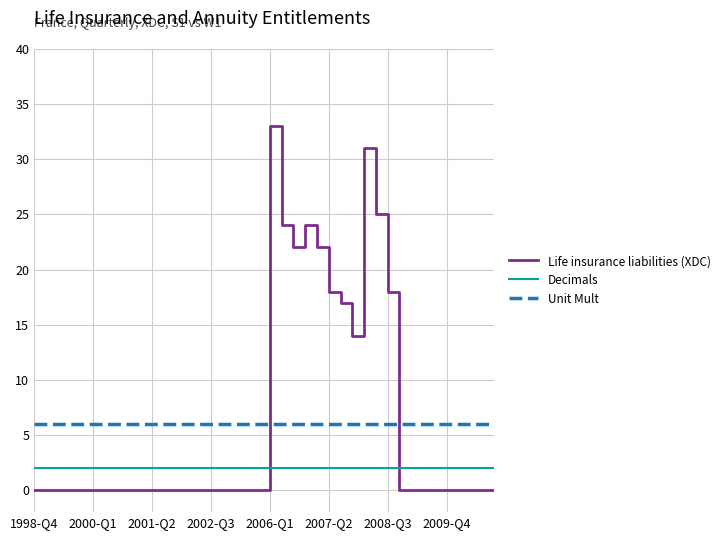

Is this an area chart (filled region under the line)?

No